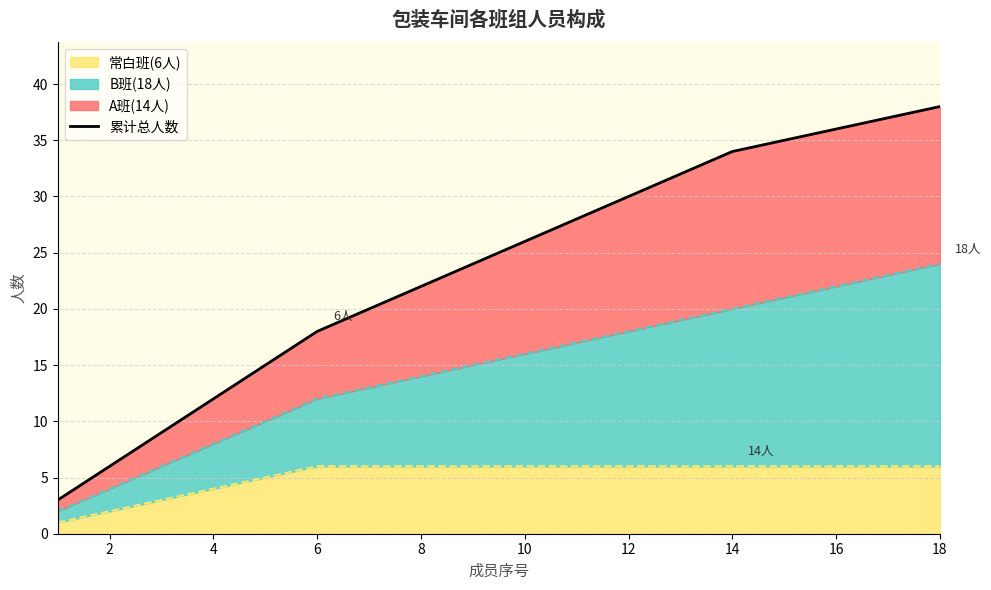

True or false: 常白班(6人) has a value of 3 at 6.

False